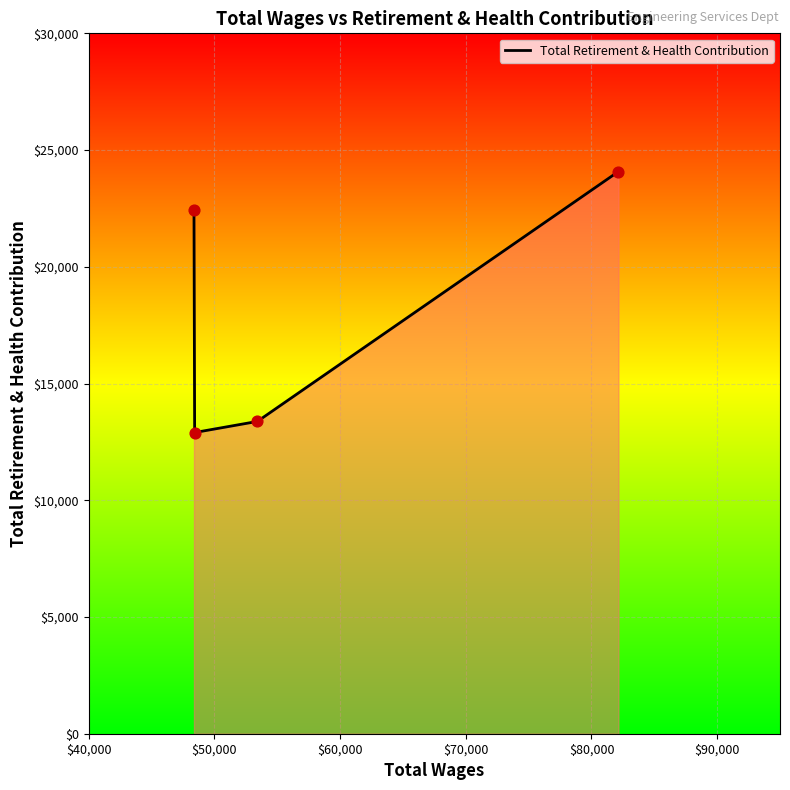

How many interior local valleys (lower than both neighbors) does the data have?

1